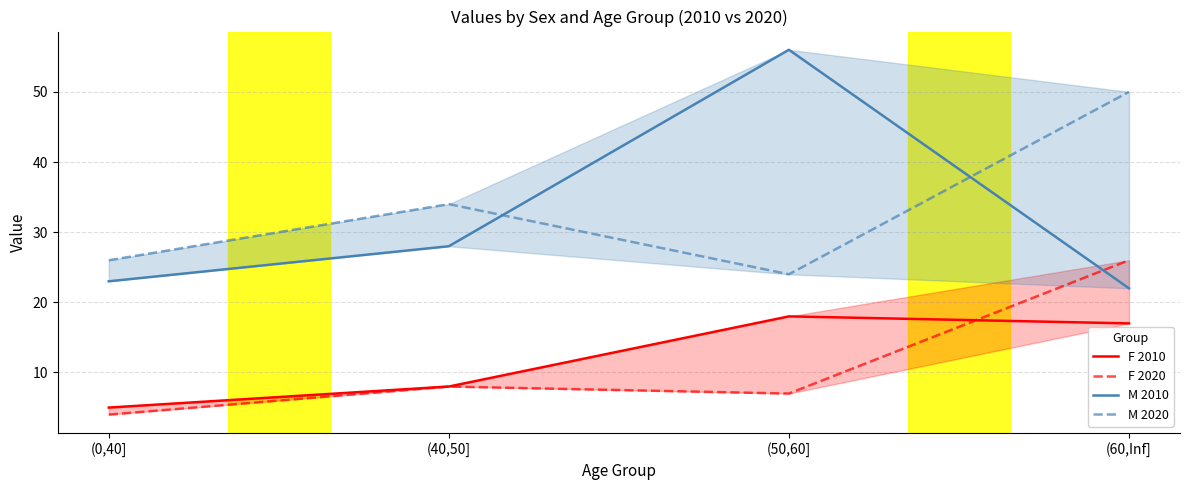

What position from the right is (50,60]?

2